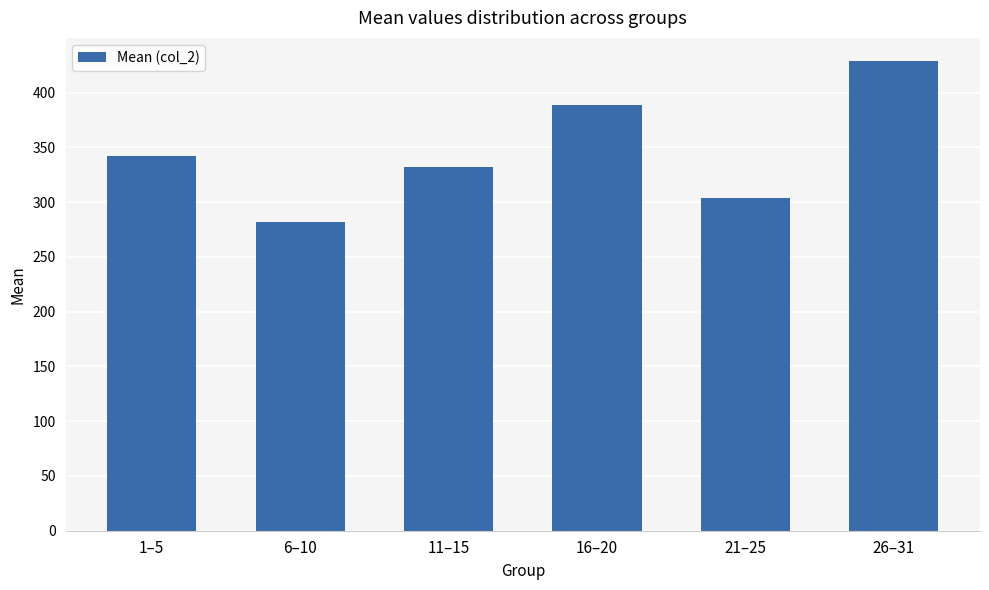

Which has a higher value, 6–10 or 26–31?

26–31